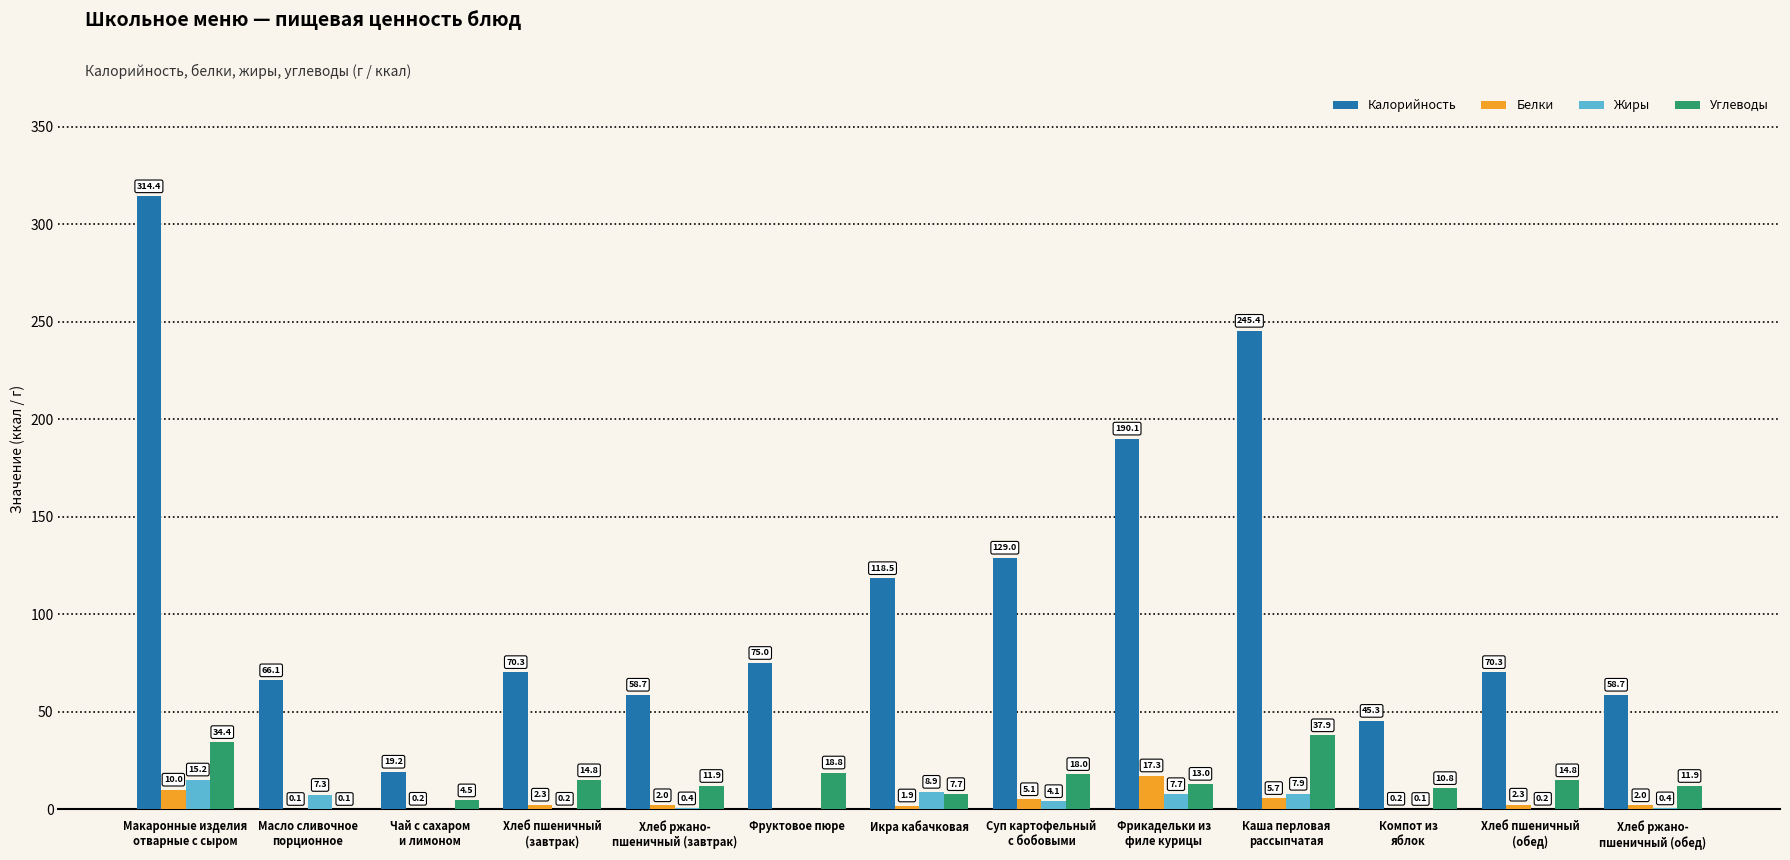

Is it true that Жиры equals 0.4 at Хлеб ржано-
пшеничный (обед)?

True